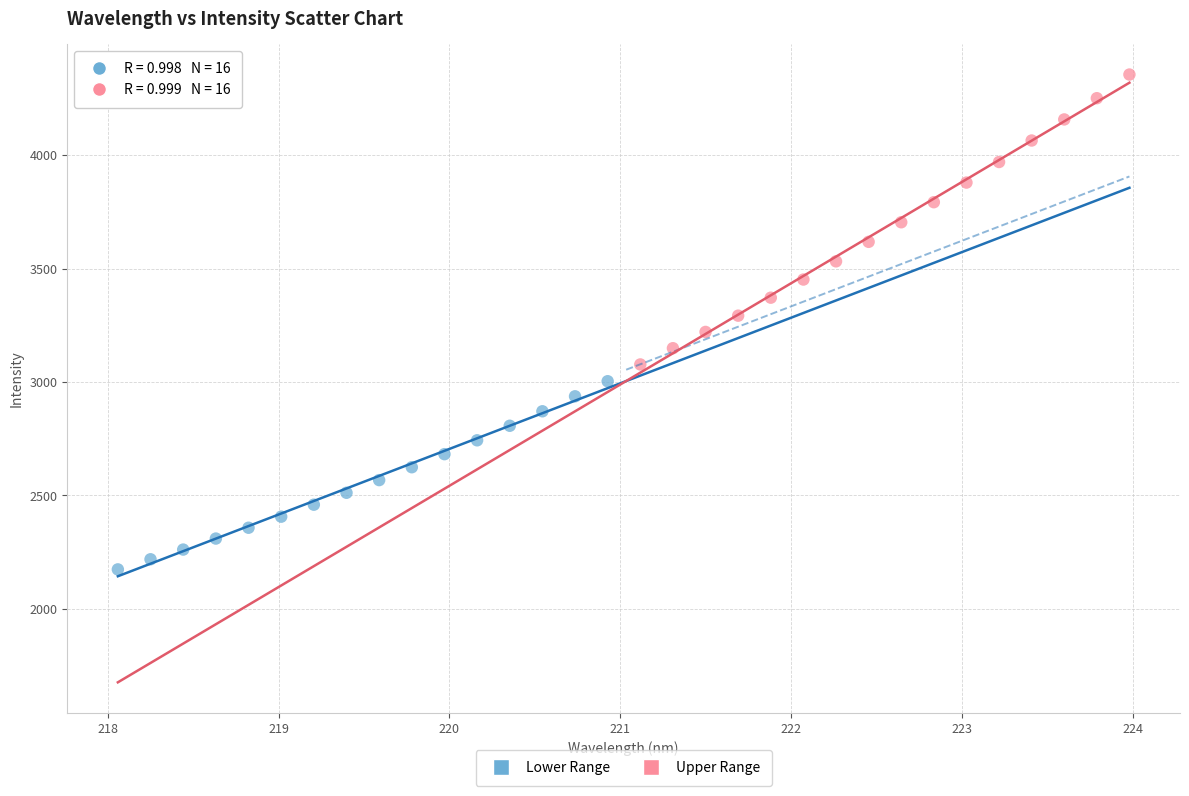

What are all the series names shown in the legend?

Lower Range, Upper Range